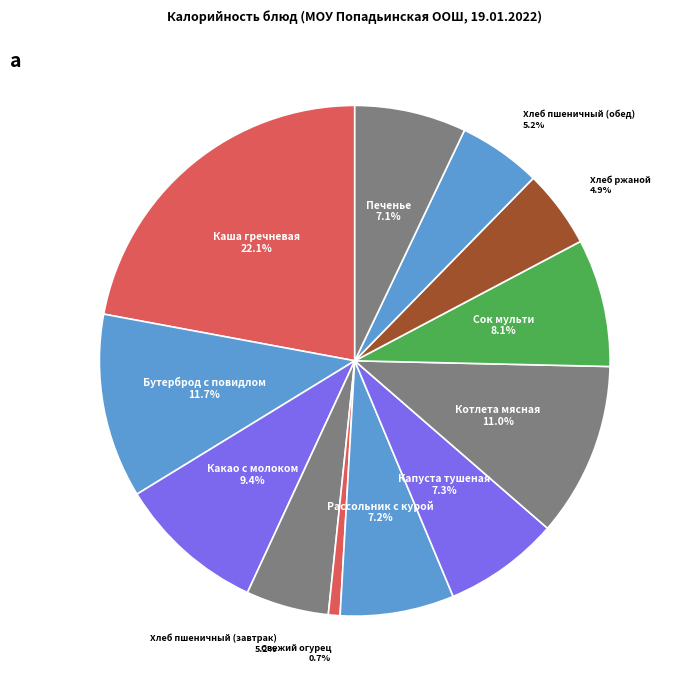

Is there a majority slice in this chart?

No